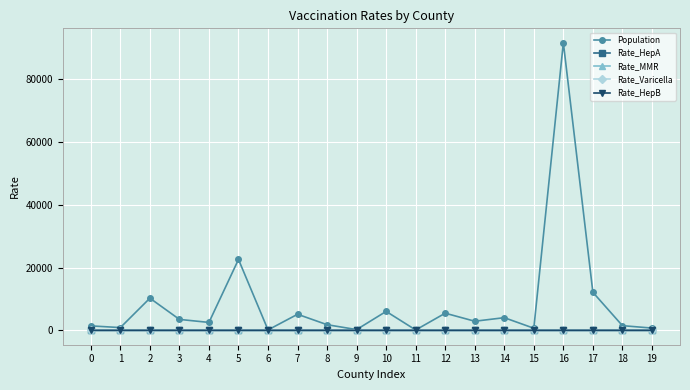

Does the chart display data point markers on the line(s)?

Yes